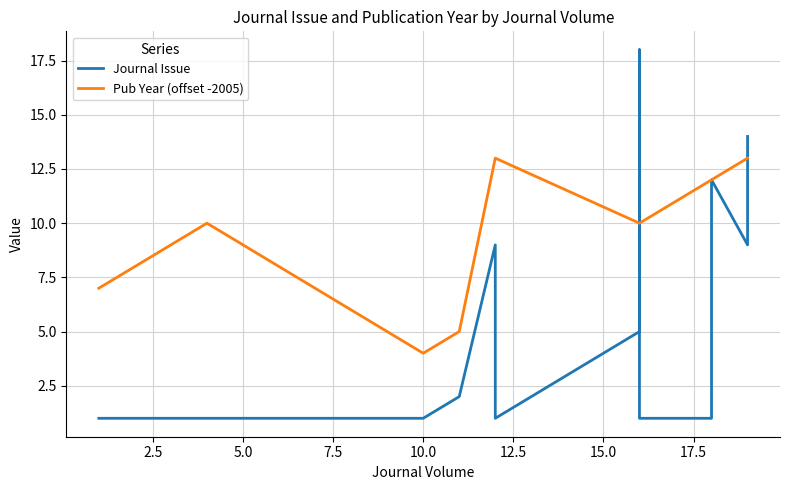

What is the minimum value for Pub Year (offset -2005)?

4